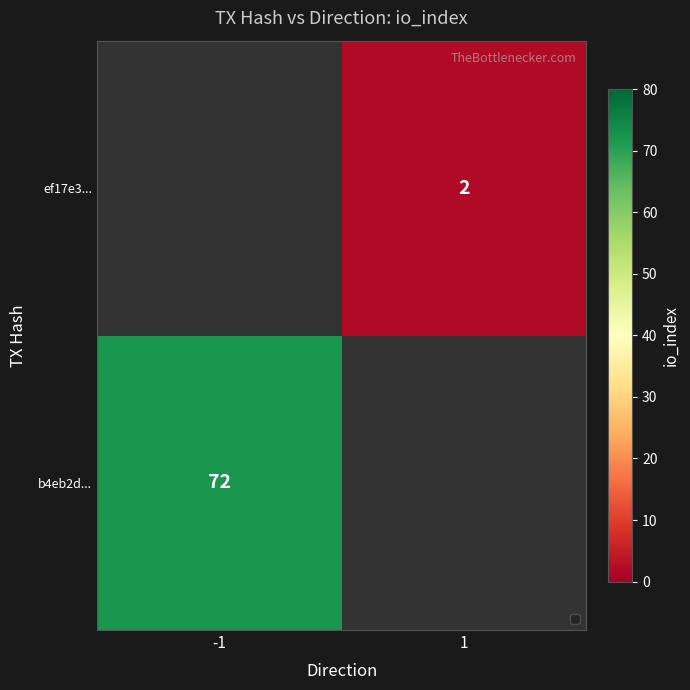

Is it true that ef17e3... equals 3 at 1?

False